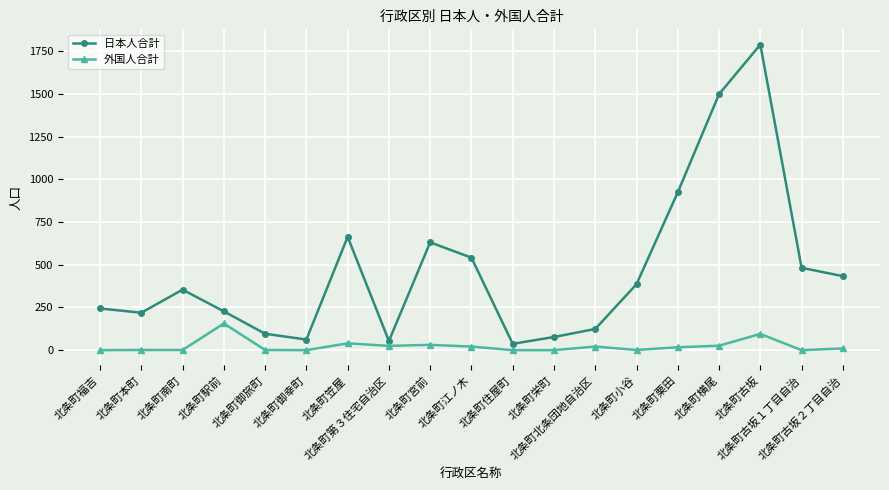

Does the chart have visible grid lines?

Yes